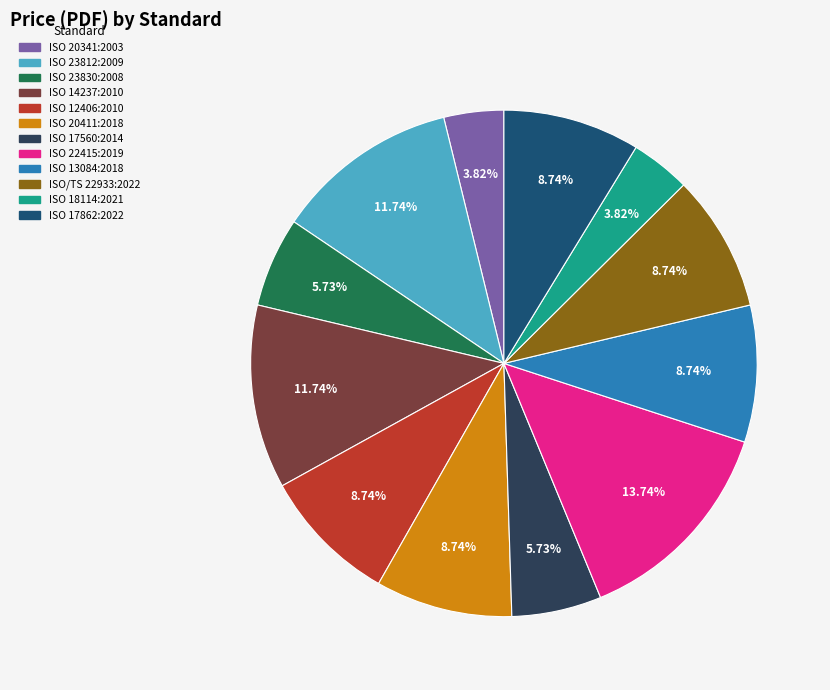

The ISO 22415:2019 slice represents 1% of the pie. True or false?

False